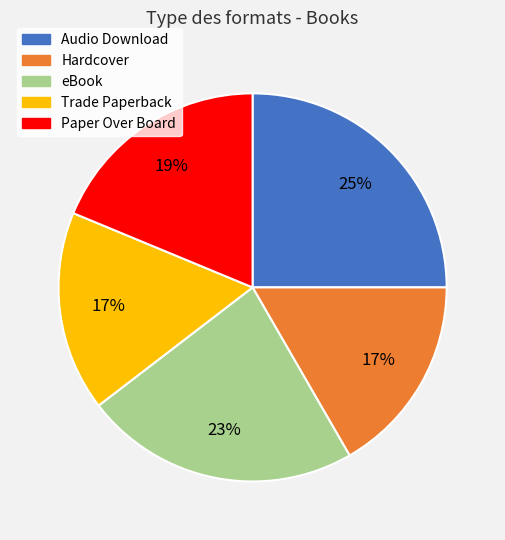

To the nearest percent, what percentage of the pie is Audio Download?

25%